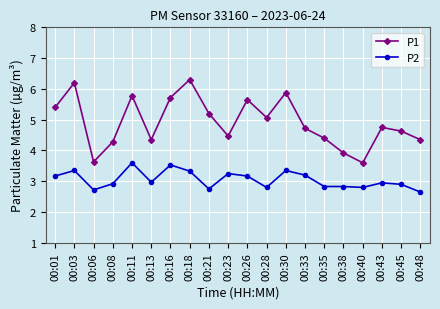

Rank the series by their maximum value, from lowest to highest.

P2, P1